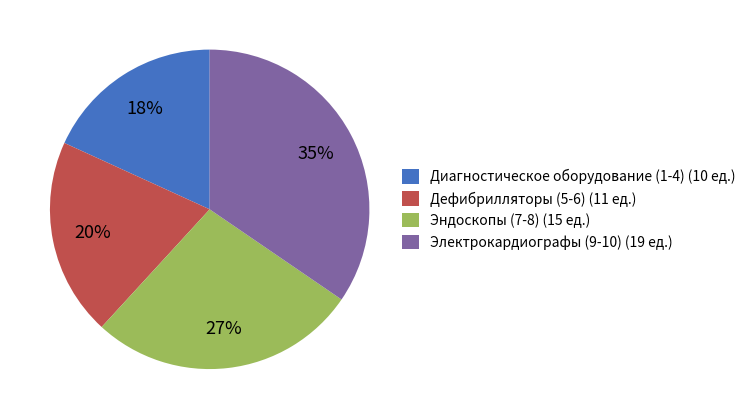

Which slice is the smallest?

Диагностическое оборудование (1-4) (10 ед.)